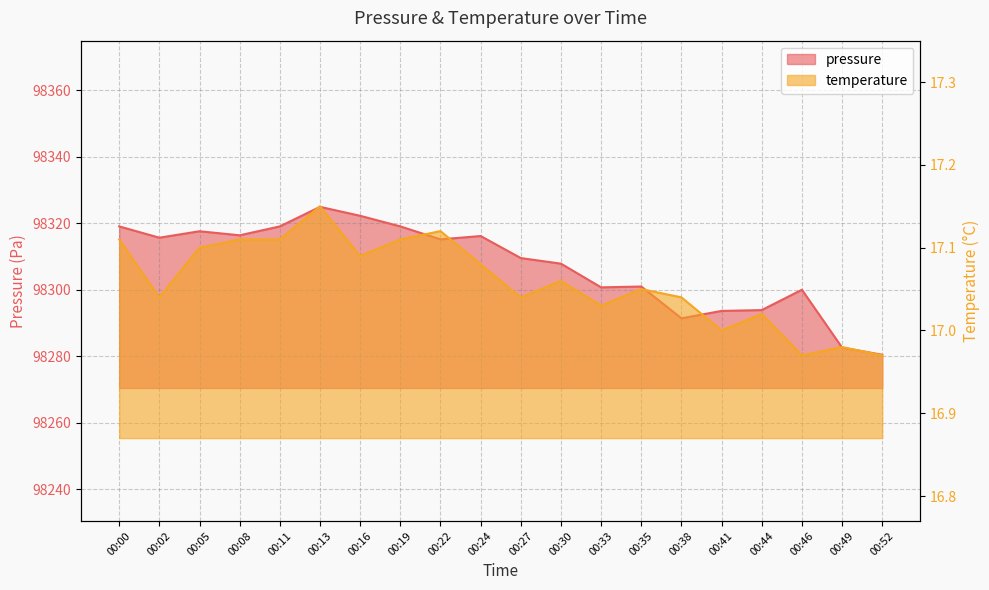

Reading right to left, extract all data points from this chart.

pressure: 98280.5	98282.6	98300.0	98293.9	98293.7	98291.4	98301.0	98300.8	98307.9	98309.6	98316.2	98315.2	98319.1	98322.3	98325.0	98319.1	98316.4	98317.6	98315.7	98319.1
temperature: 17.0	17.0	17.0	17.0	17.0	17.0	17.1	17.0	17.1	17.0	17.1	17.1	17.1	17.1	17.1	17.1	17.1	17.1	17.0	17.1